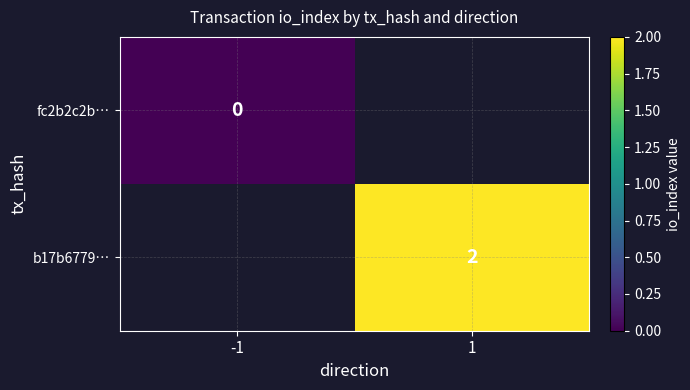

True or false: b17b6779… has a value of 2.0 at 1.

True